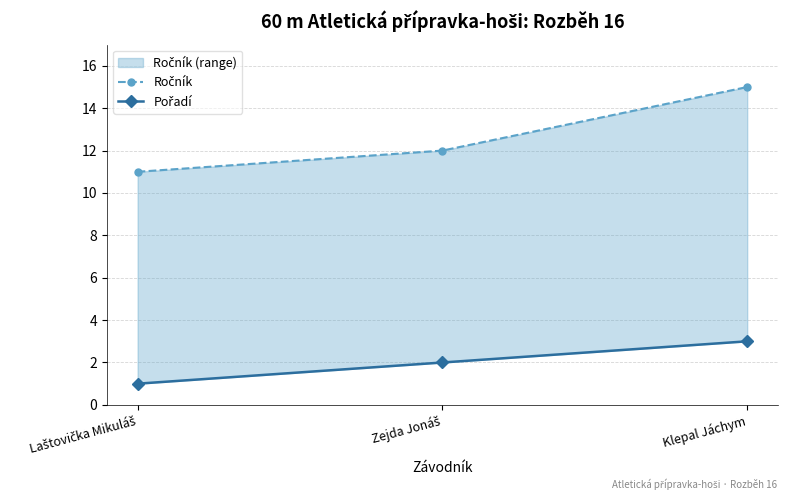

Is the value of Ročník at Zejda Jonáš greater than the value of Pořadí at Klepal Jáchym?

Yes